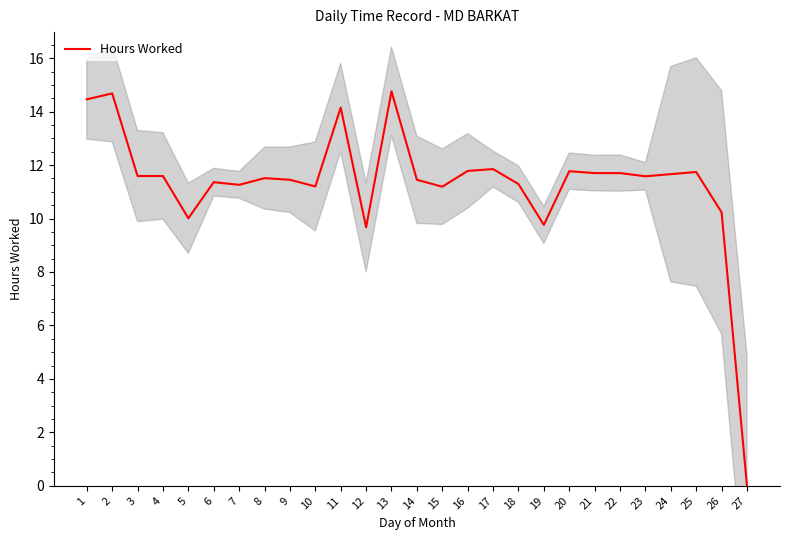

Where is the data nearest to the value 7?

12